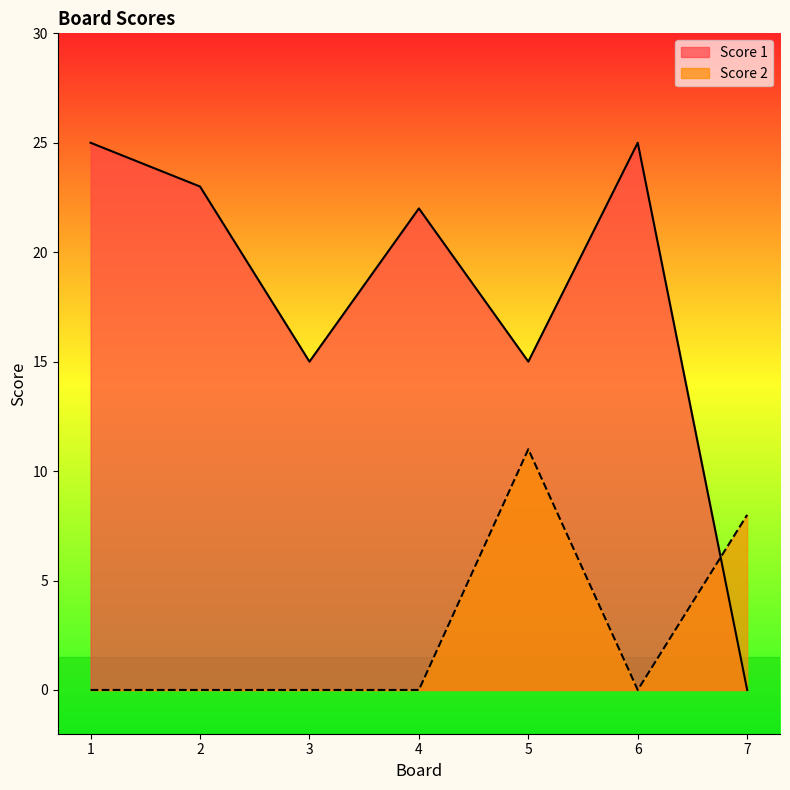

How many values in the Score 2 series exceed 0?

2